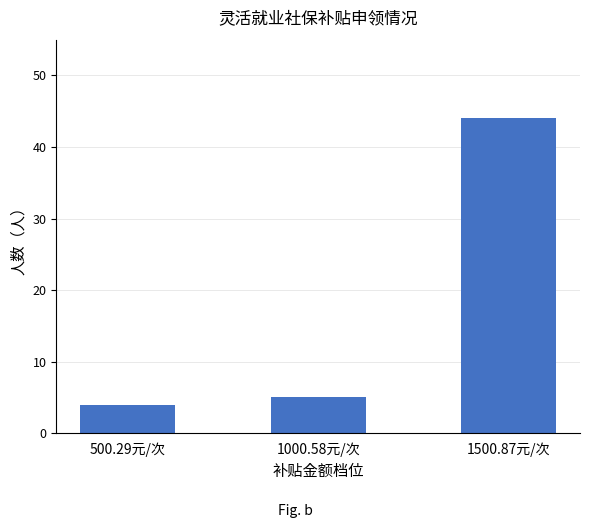

What is the change in value from 500.29元/次 to 1000.58元/次?

+1